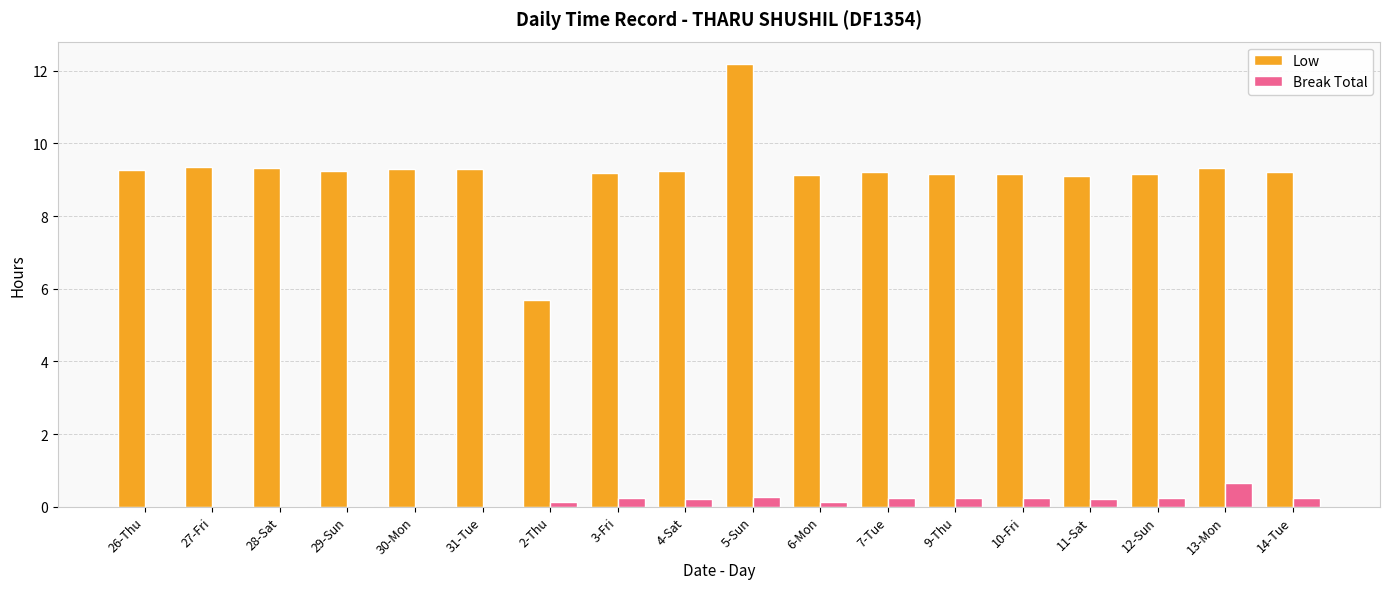

How many Break Total values are between 0 and 1?

18